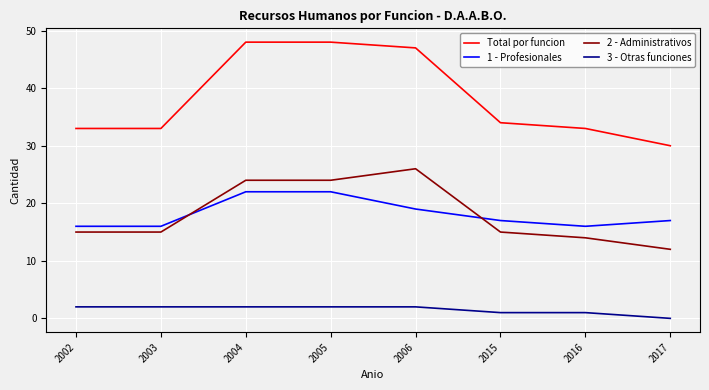

Is the value of 1 - Profesionales at 2006 greater than the value of Total por funcion at 2016?

No